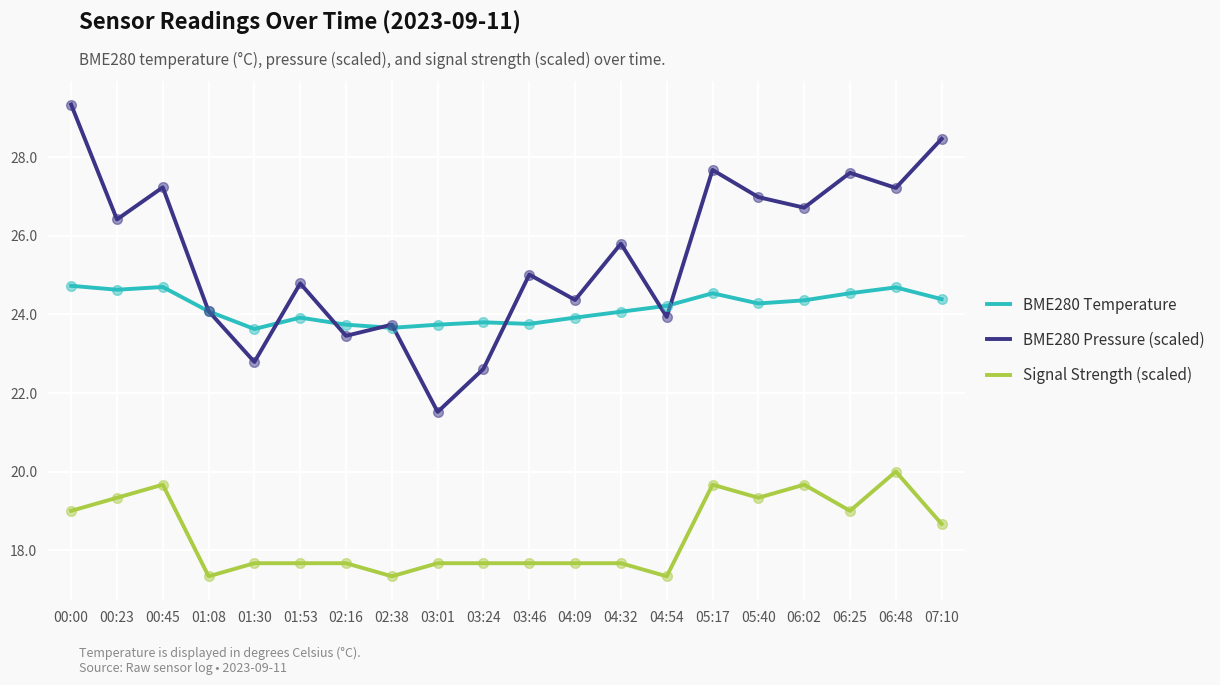

At how many categories does at least one series exceed 18?

20